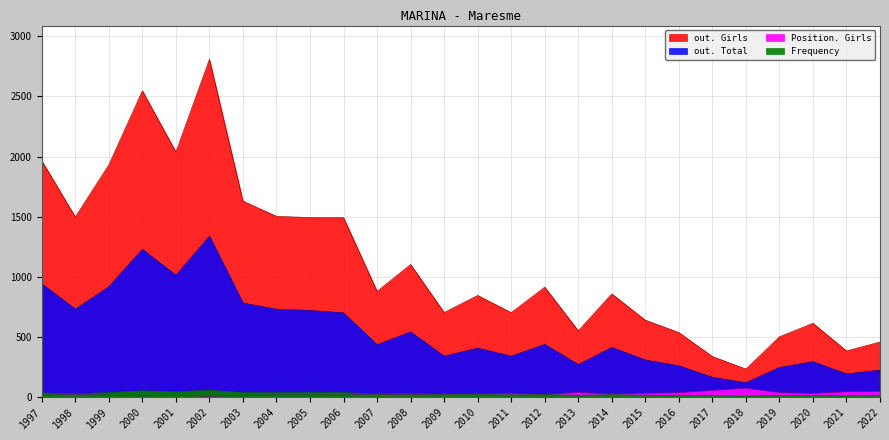

At 1999, list the series in order from smallest to largest.

Position. Girls, Frequency, out. Total, out. Girls